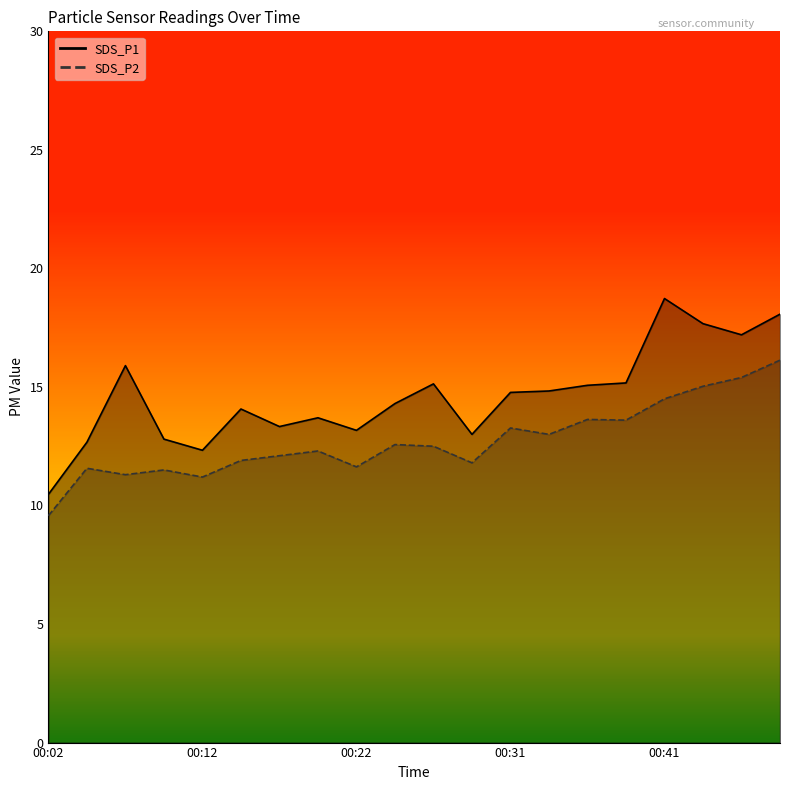

What are all the series names shown in the legend?

SDS_P1, SDS_P2